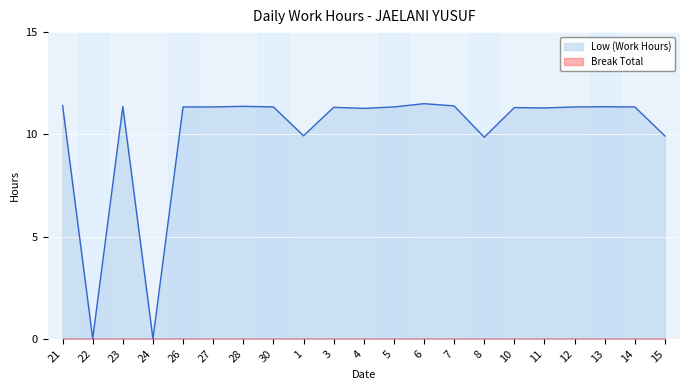

Reading left to right, transcribe all the data shown in this chart.

21=11.4	22=0.0	23=11.4	24=0.0	26=11.3	27=11.3	28=11.4	30=11.3	1=9.9	3=11.3	4=11.3	5=11.3	6=11.5	7=11.4	8=9.9	10=11.3	11=11.3	12=11.3	13=11.3	14=11.3	15=9.9